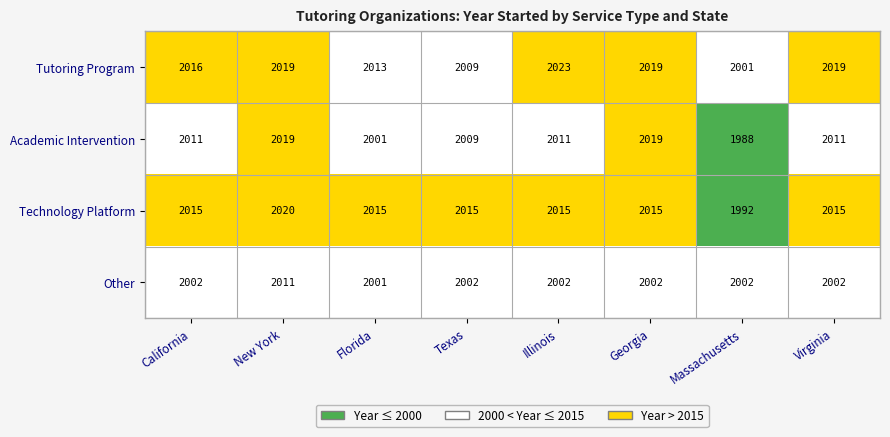

True or false: Tutoring Program has a value of 2019 at New York.

True